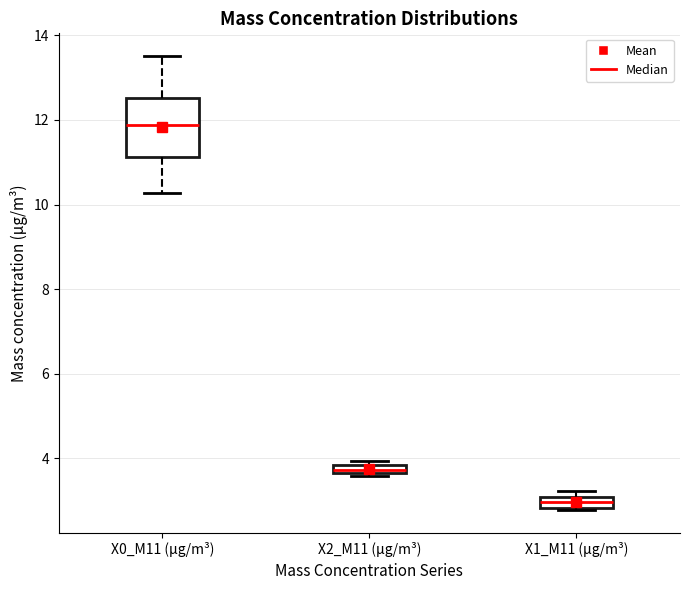

Comparing the boxes themselves (not the whiskers), which one is the tallest?

X0_M11 (μg/m³)